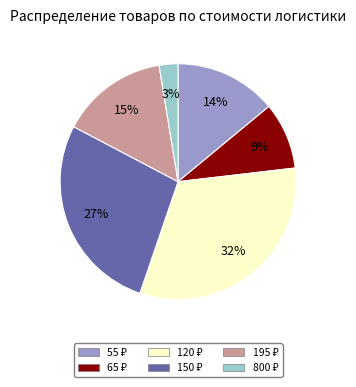

Which slice is the smallest?

800